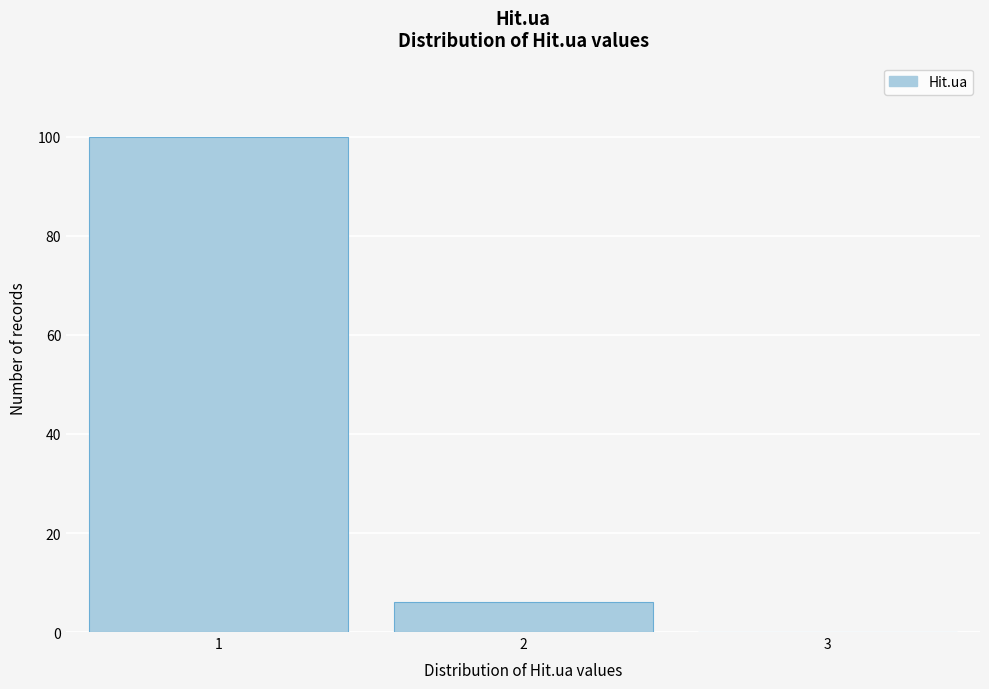

Over which range of the x-axis is the bar tallest?

0.5 to 1.5